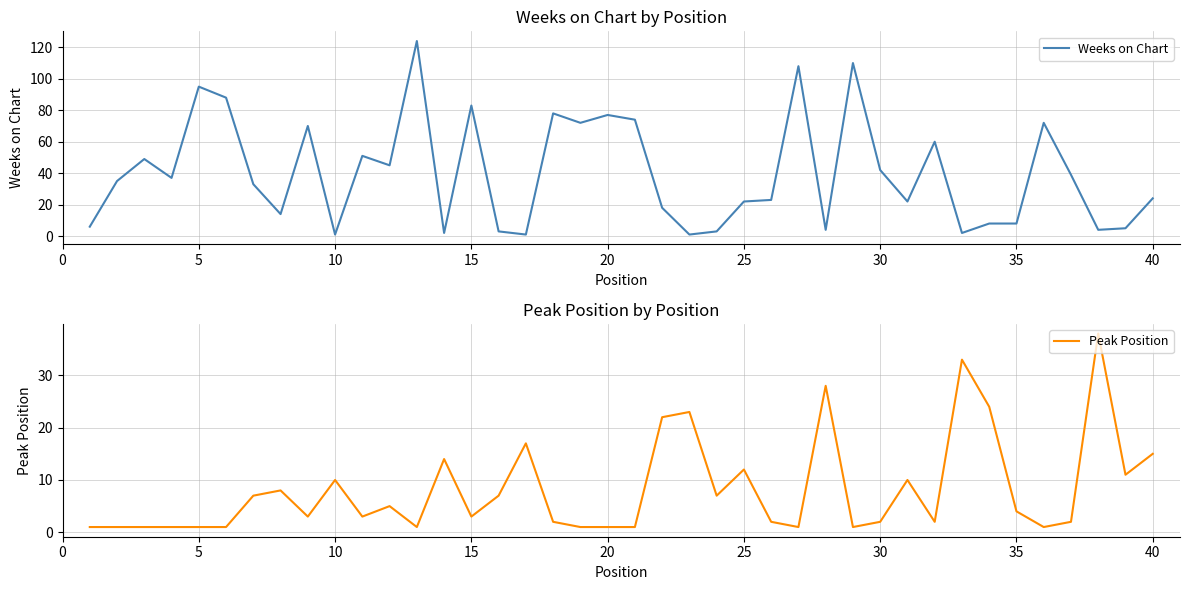

True or false: Weeks on Chart has a value of 117 at 20.

False